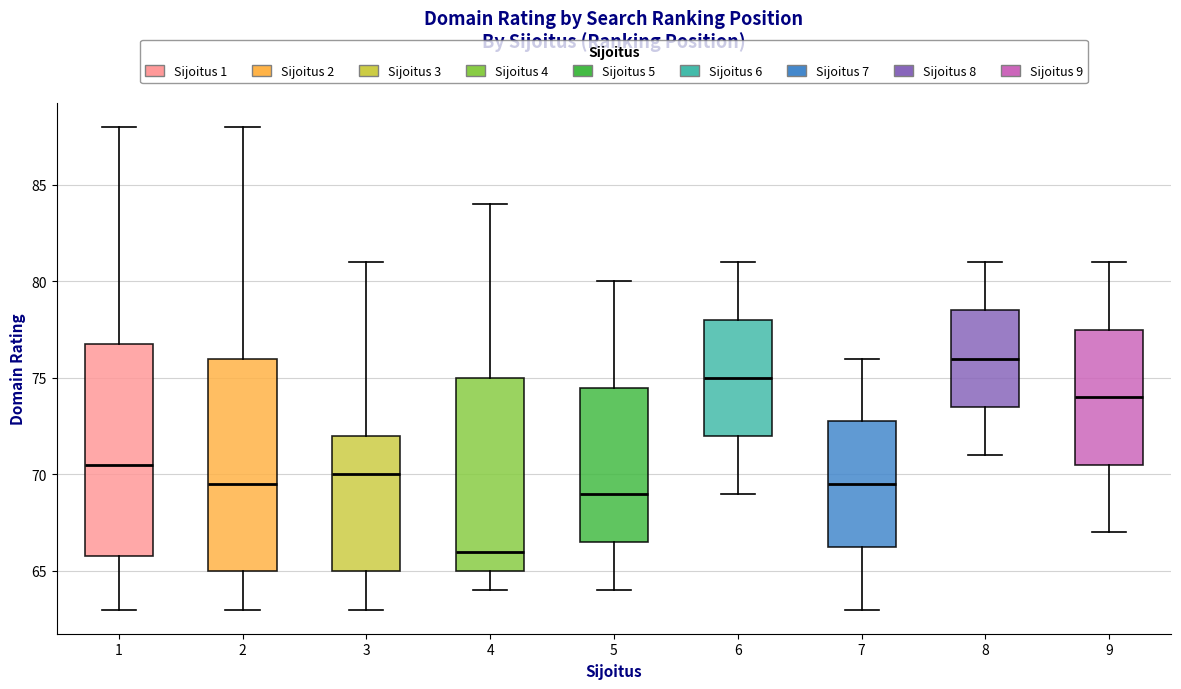

Which box's median line is the lowest?

4